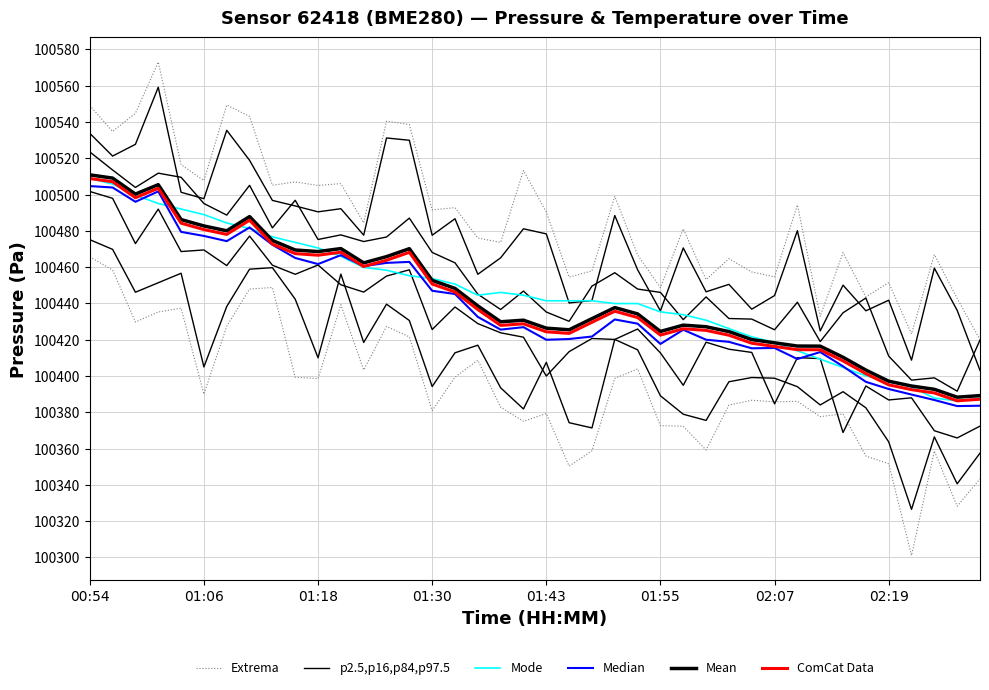

True or false: p2.5,p16,p84,p97.5 and Mean cross at least once.

False